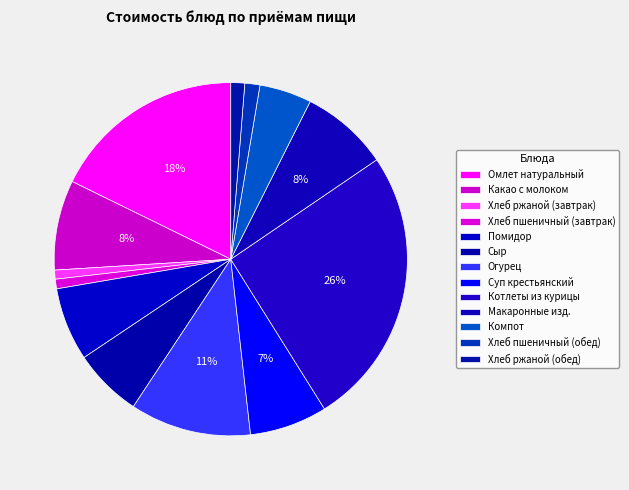

How many segments does this pie chart have?

13